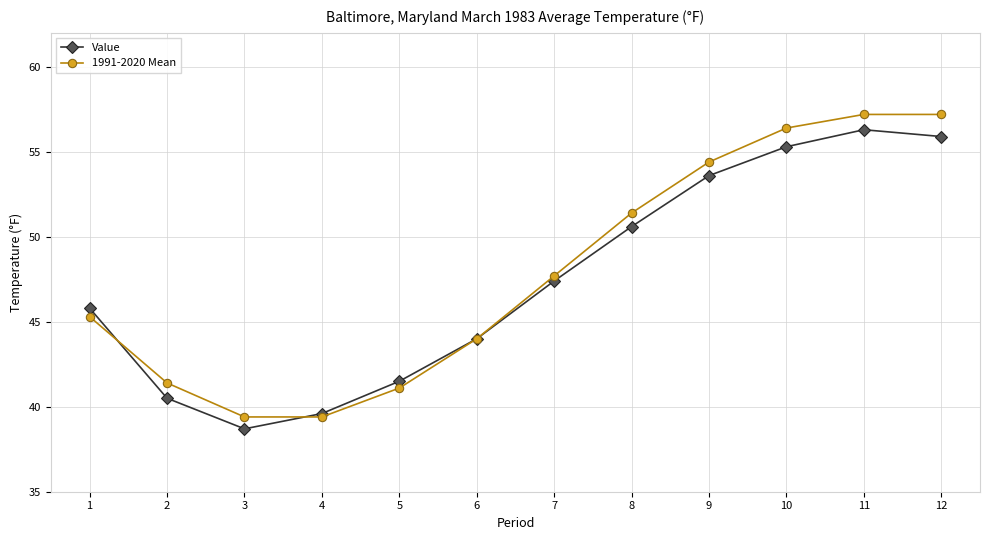

Rank the series at 12 from highest to lowest value.

1991-2020 Mean, Value